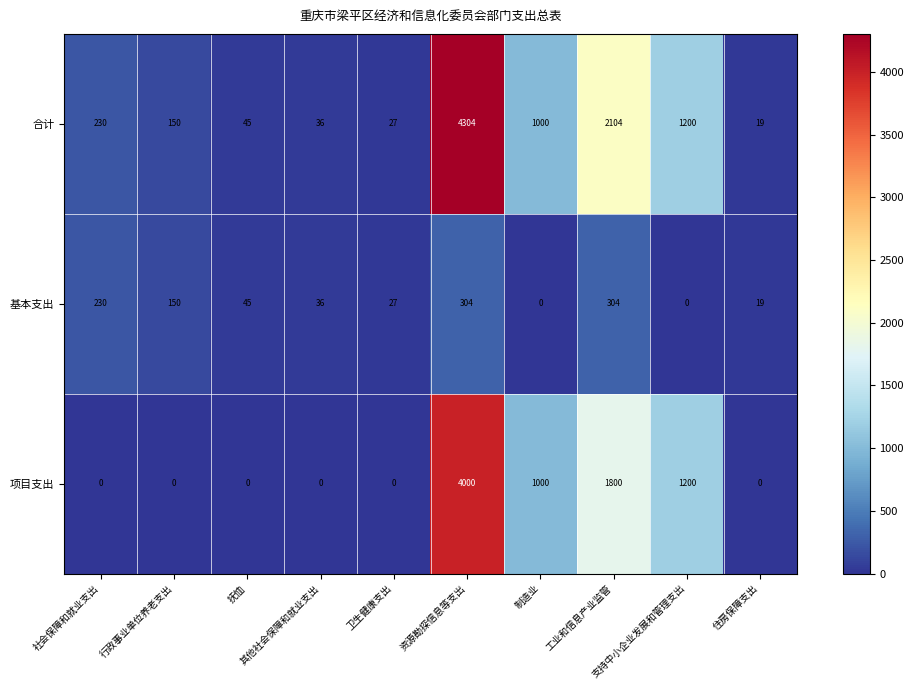

What is the difference between the second highest and second lowest values in the 基本支出 series?

304